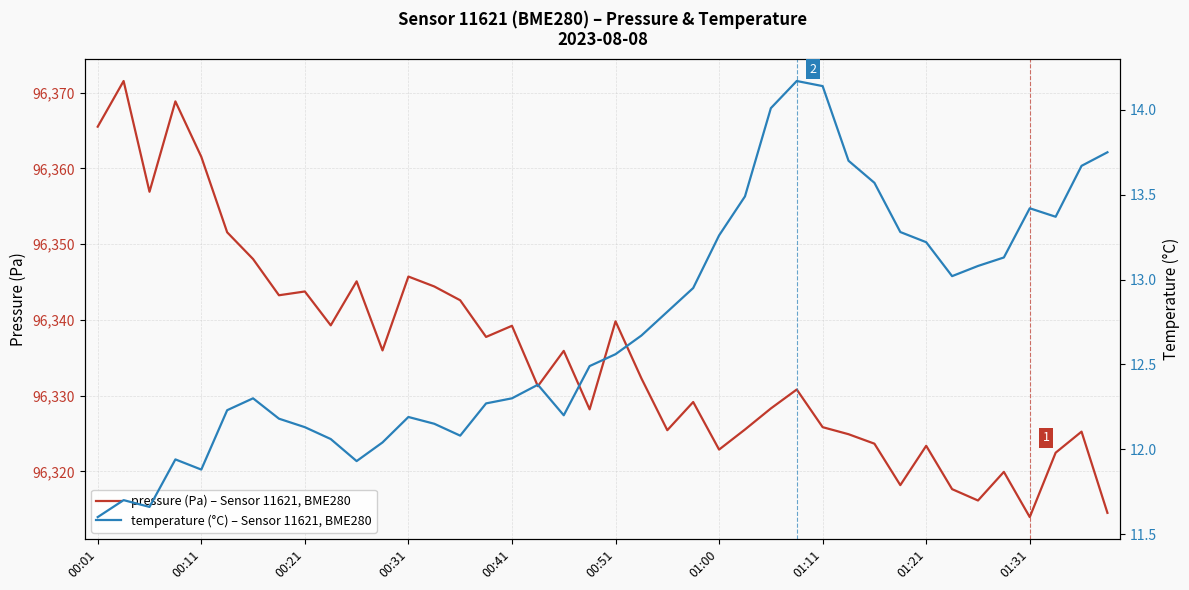

Does the chart have visible grid lines?

Yes